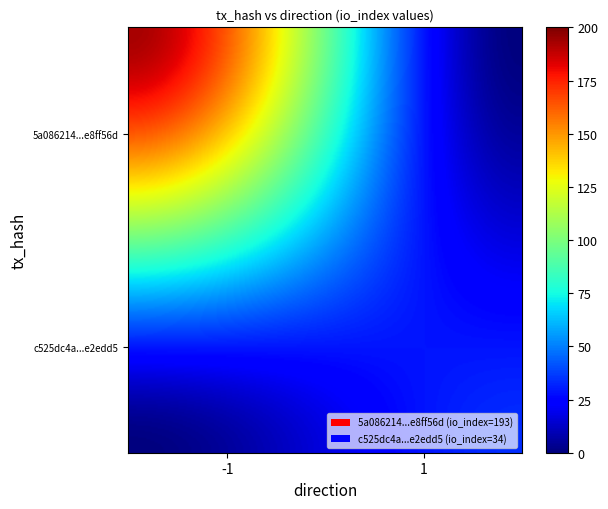

List the series in order of their overall mean, lowest first.

c525dc4acfd6fc08c79535d36604fe98de2edd5, 5a086214797145db75018d8c0468d88fe8ff56d